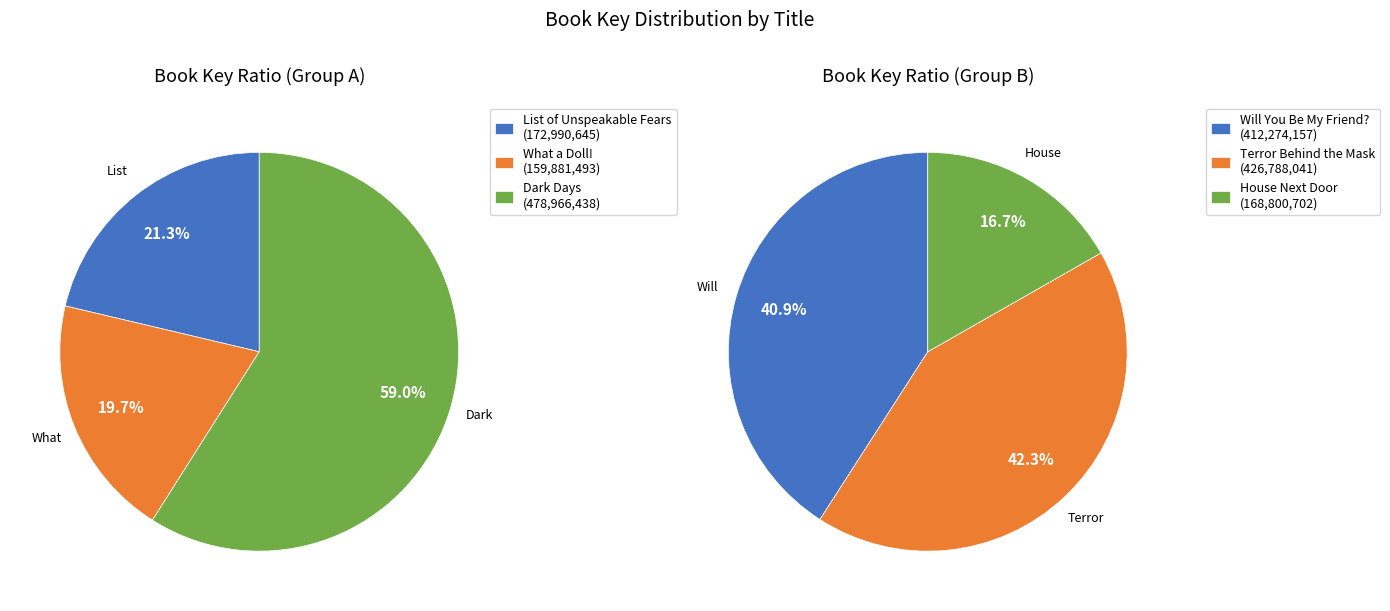

Which has a higher value, Terror Behind the Mask or List of Unspeakable Fears?

Terror Behind the Mask